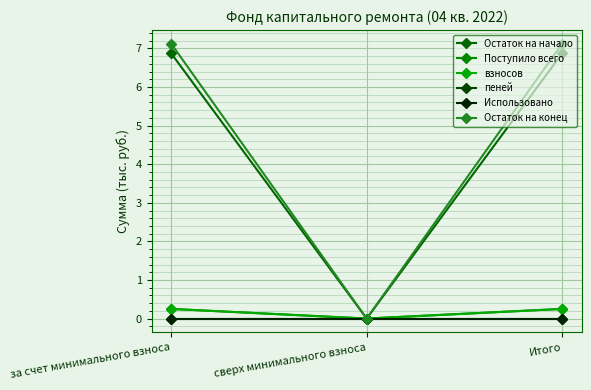

Is this an area chart (filled region under the line)?

No